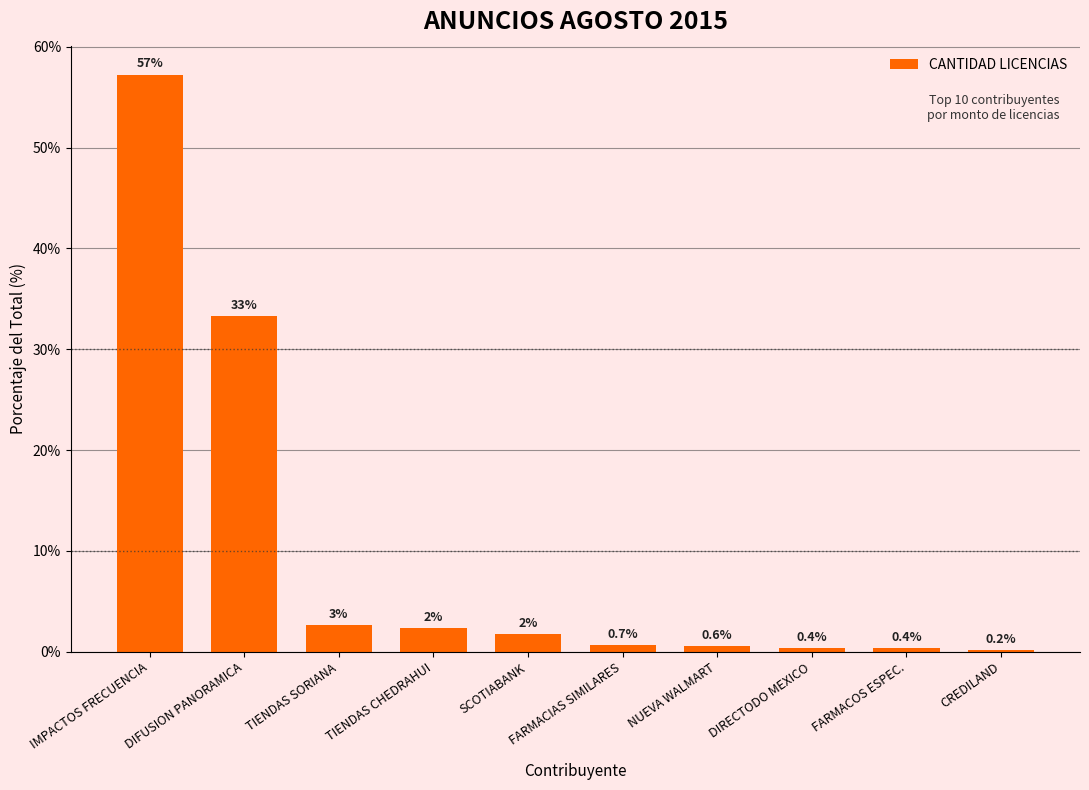

What is the maximum value shown in the chart?

57.2